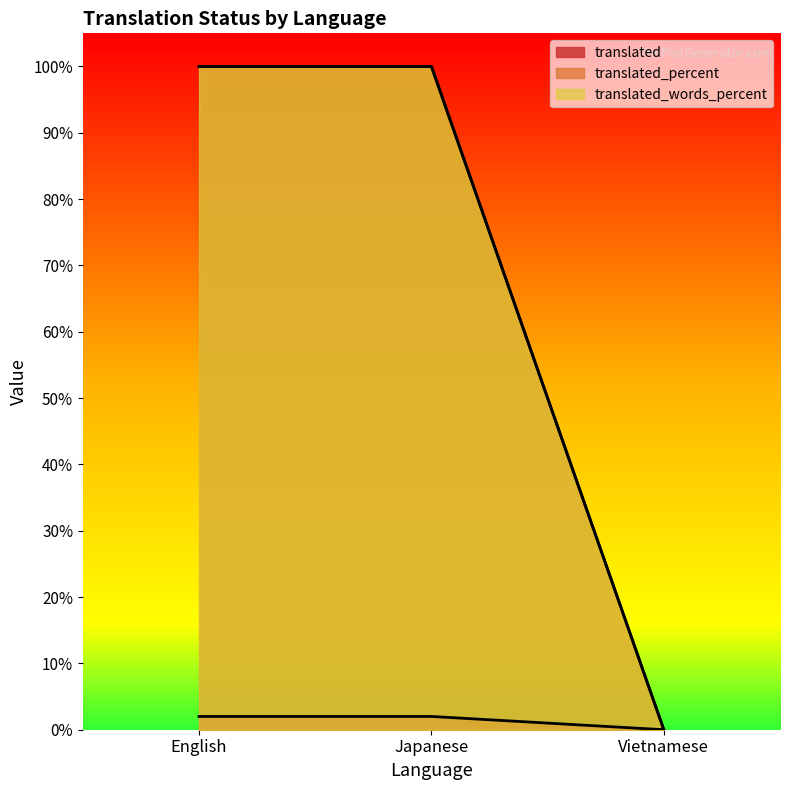

What is the label of the 2nd point from the right?

Japanese